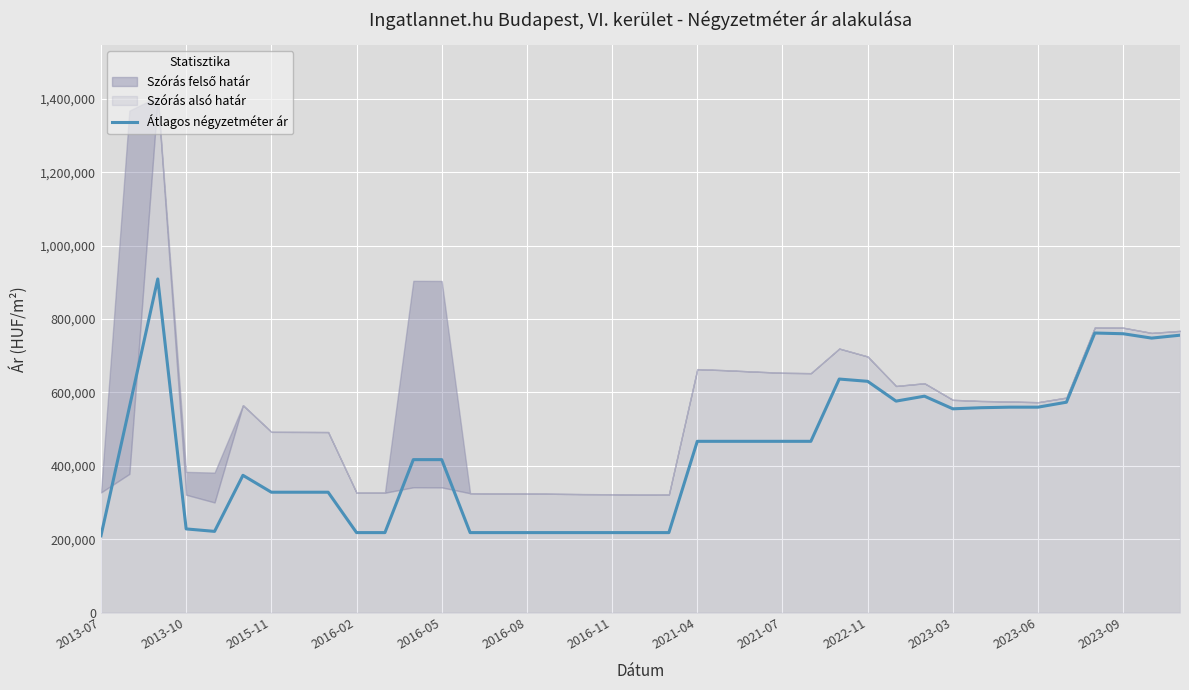

The value of Átlagos négyzetméter ár at 2023-03 is 555266. True or false?

True